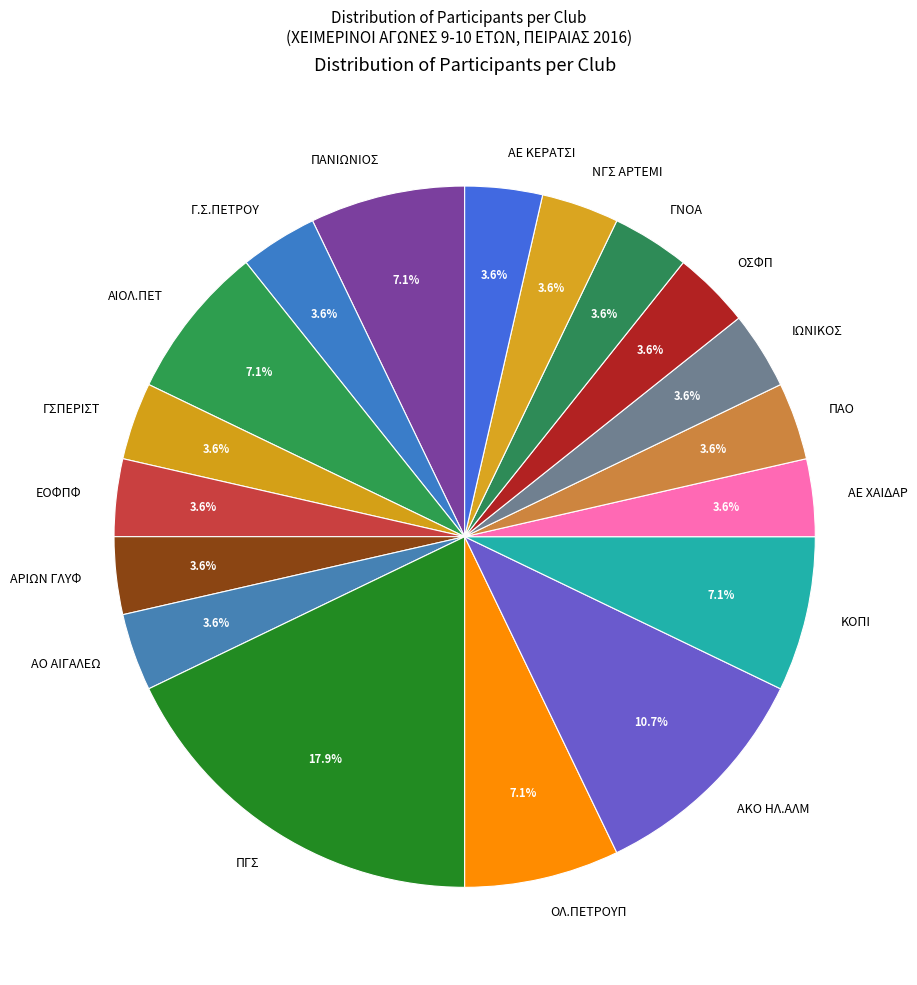

What is the ratio of the value at ΓΝΟΑ to the value at ΑΕ ΚΕΡΑΤΣΙ?

1.0